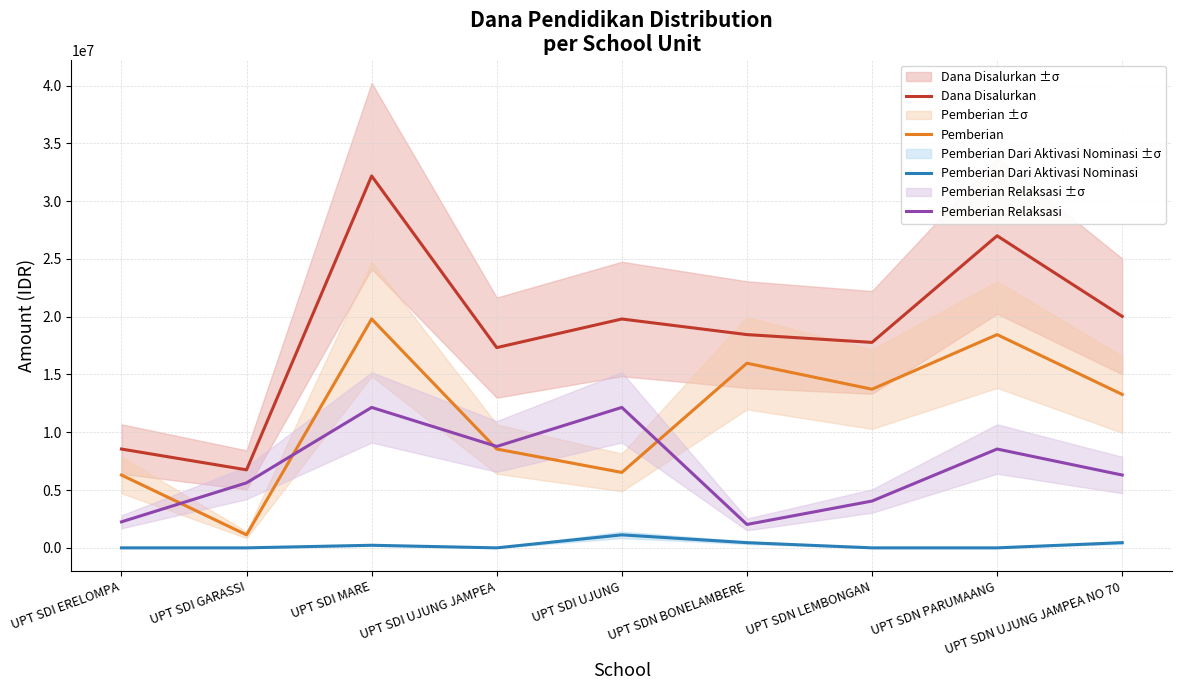

How many data points does each series have?

9